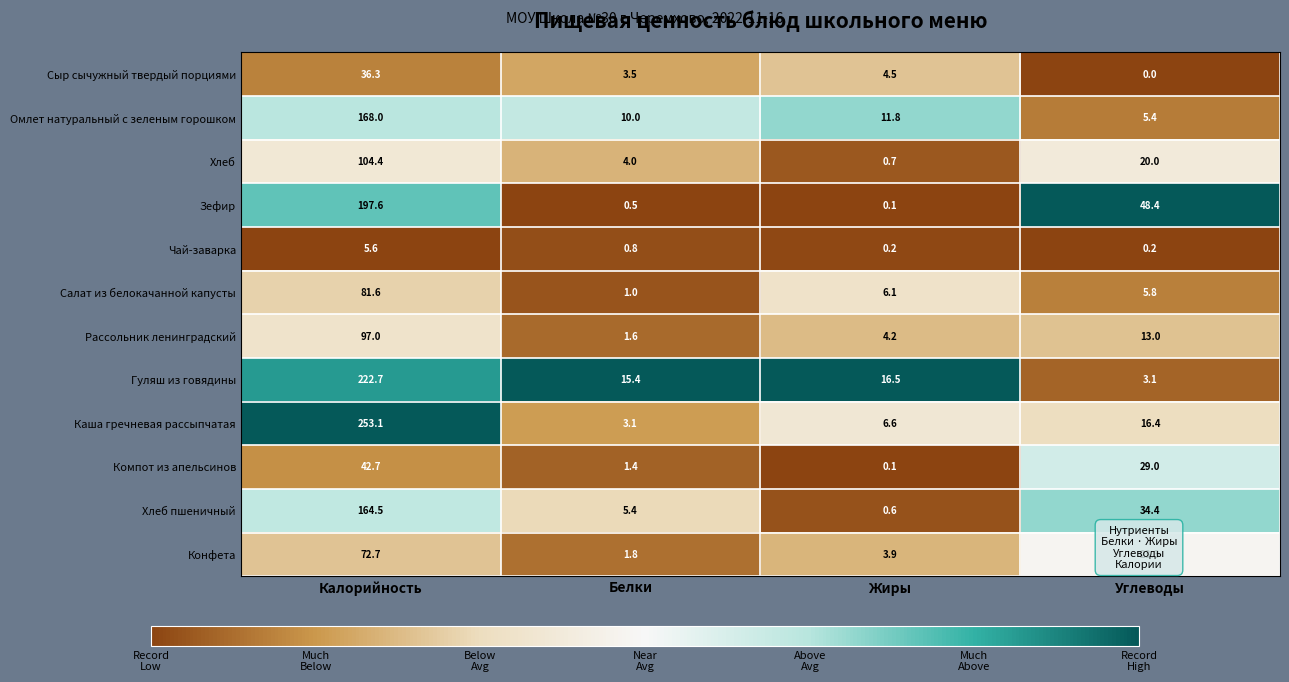

What is the sum of the Зефир values at Жиры and Калорийность?

197.7